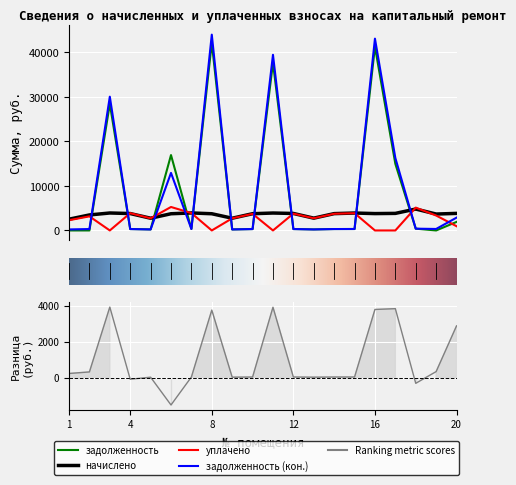

How many interior local valleys does the задолженность (кон.) series have?

5